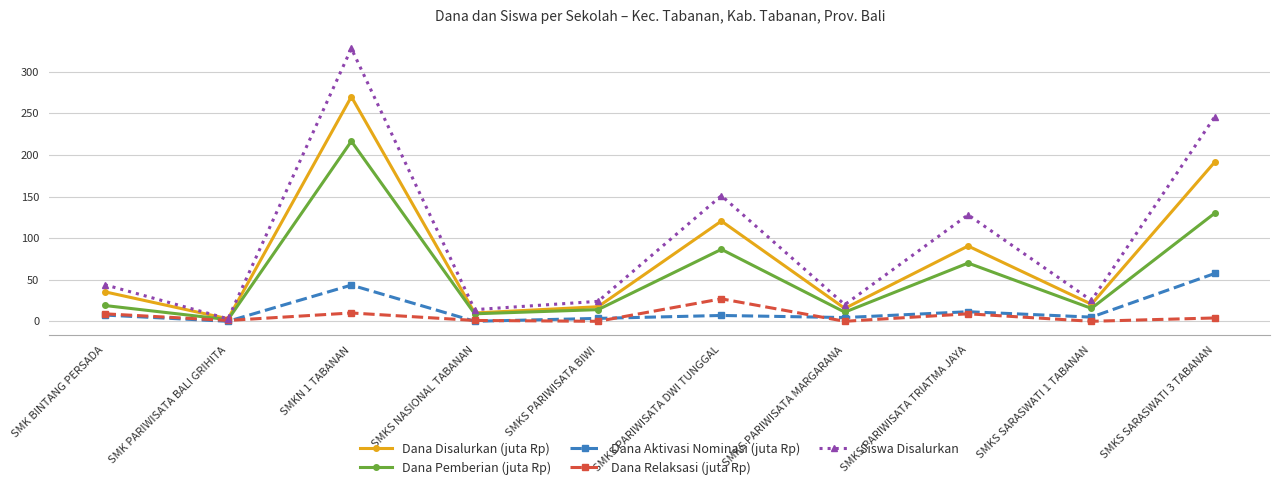

What is the sum of all Dana Aktivasi Nominasi (juta Rp) values?

140.0